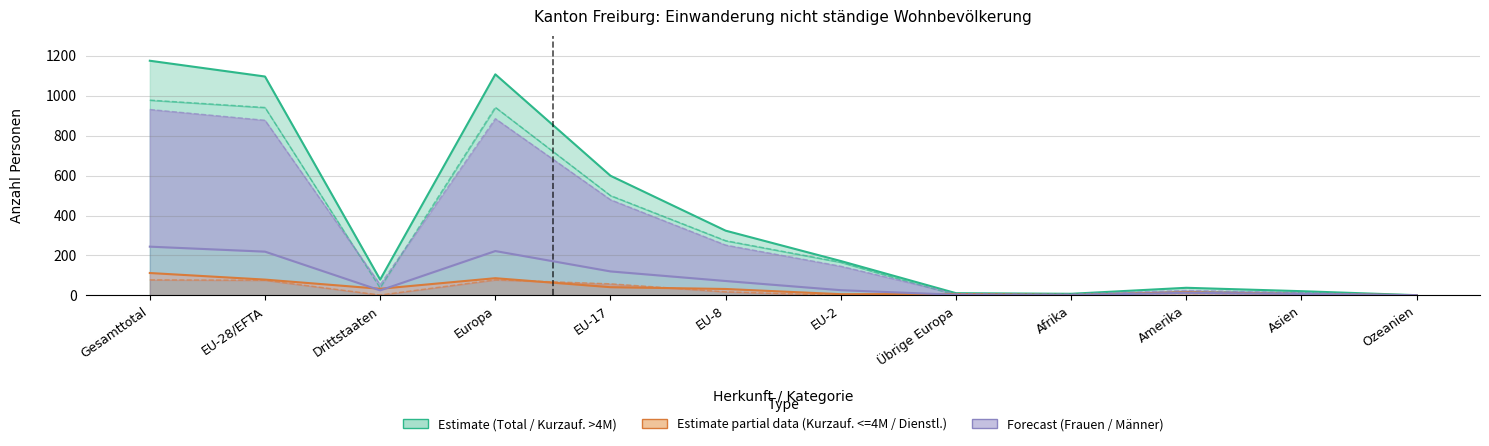

What is the total value across all series at Europa?

3320